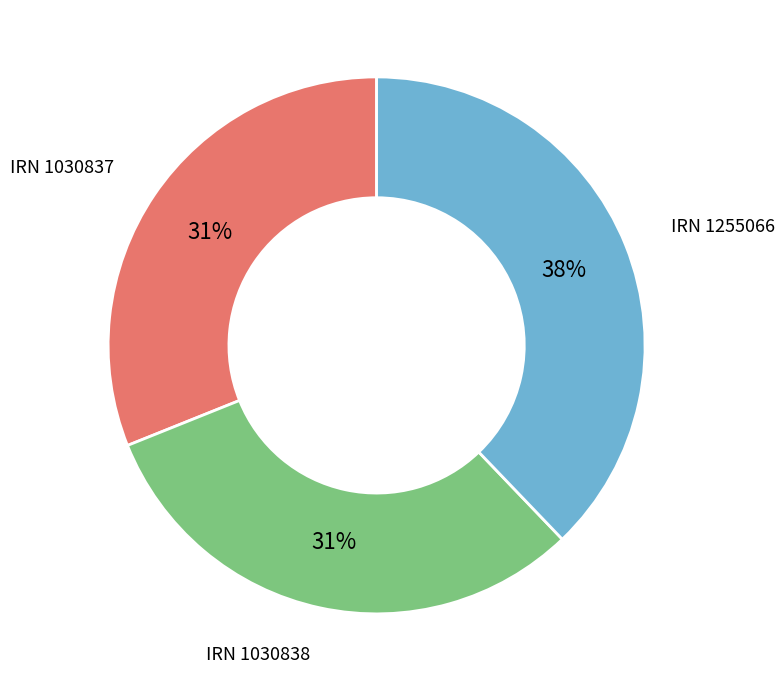

How many slices are in this pie chart?

3